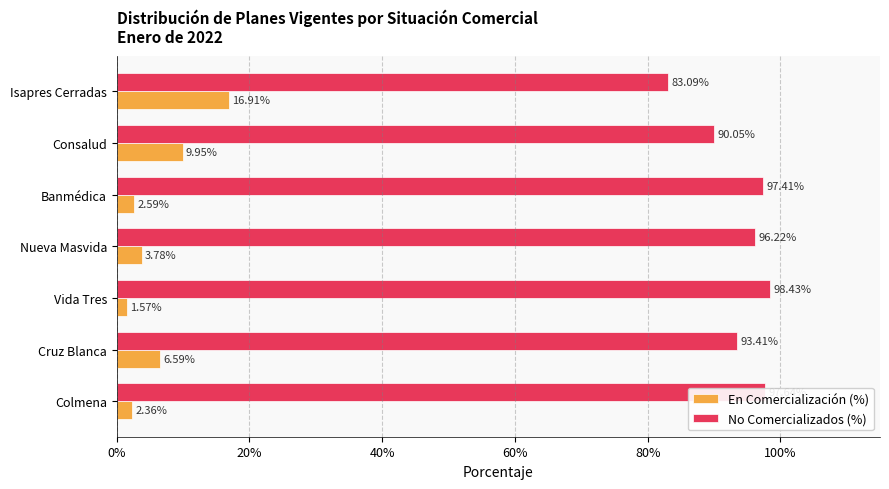

What is the difference between the maximum and minimum values in the En Comercialización (%) series?

15.3